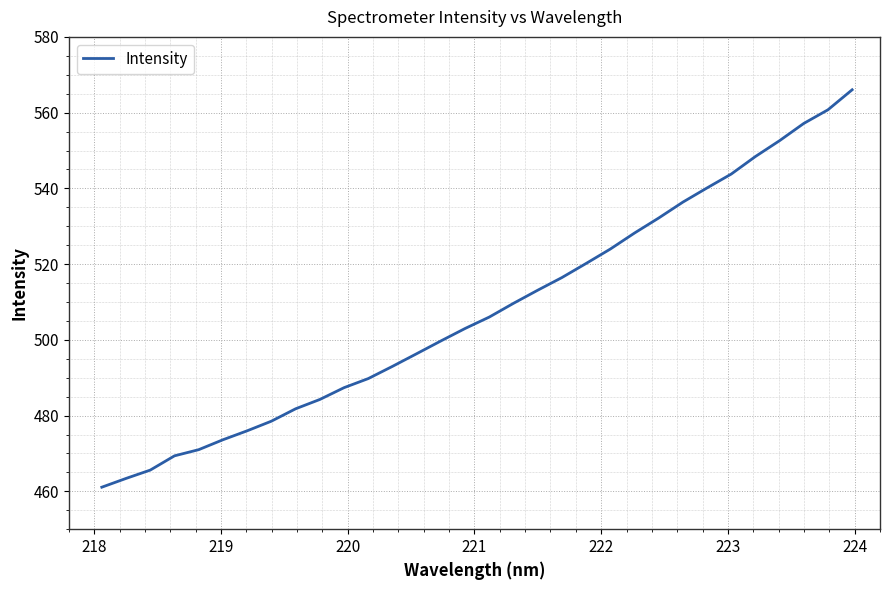

Does the chart have visible grid lines?

Yes